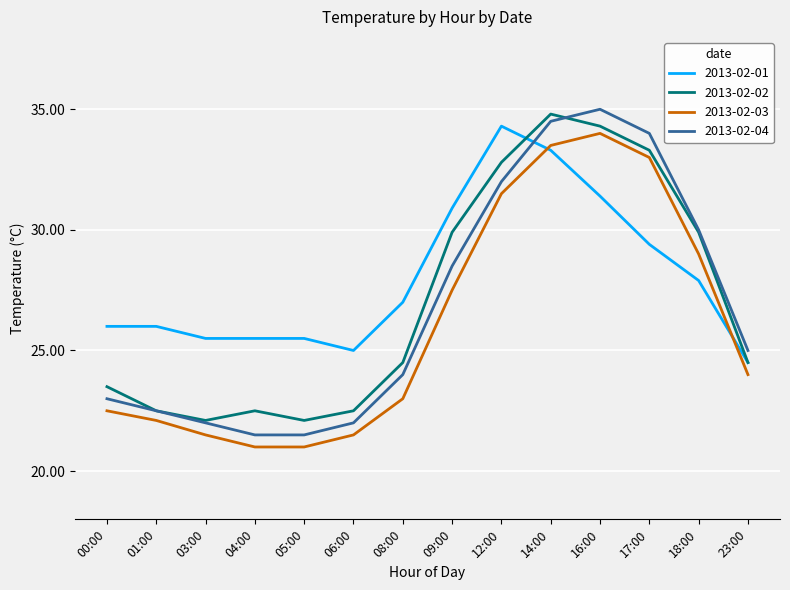

Which label corresponds to the largest value in the chart?

16:00